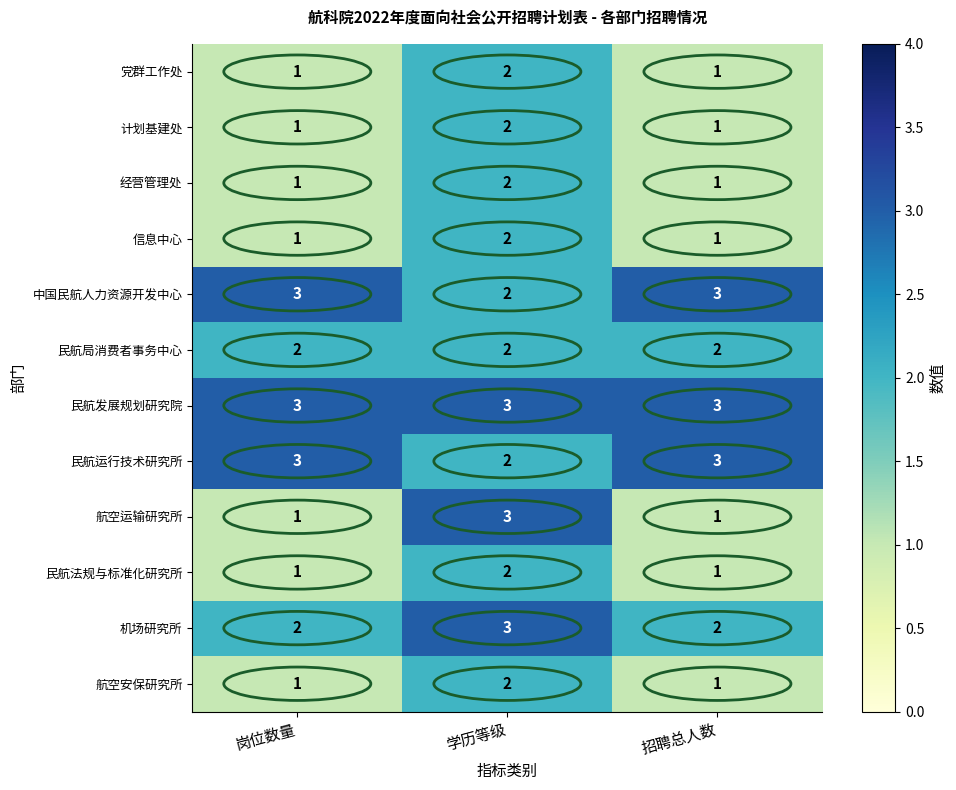

The value of 航空安保研究所 at 岗位数量 is 1. True or false?

True